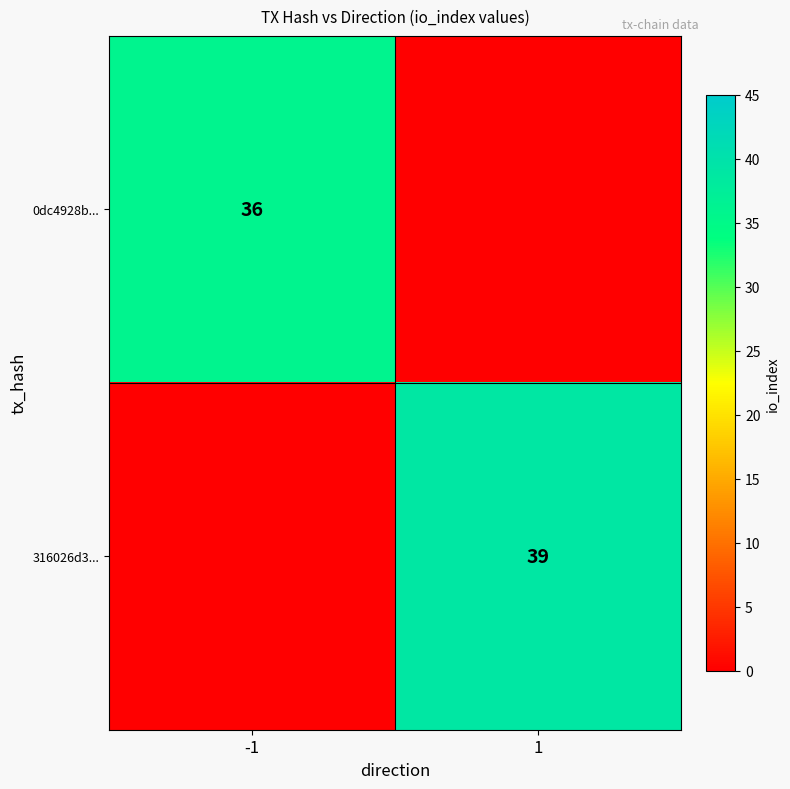

Is it true that 0dc4928b... equals 13 at -1?

False